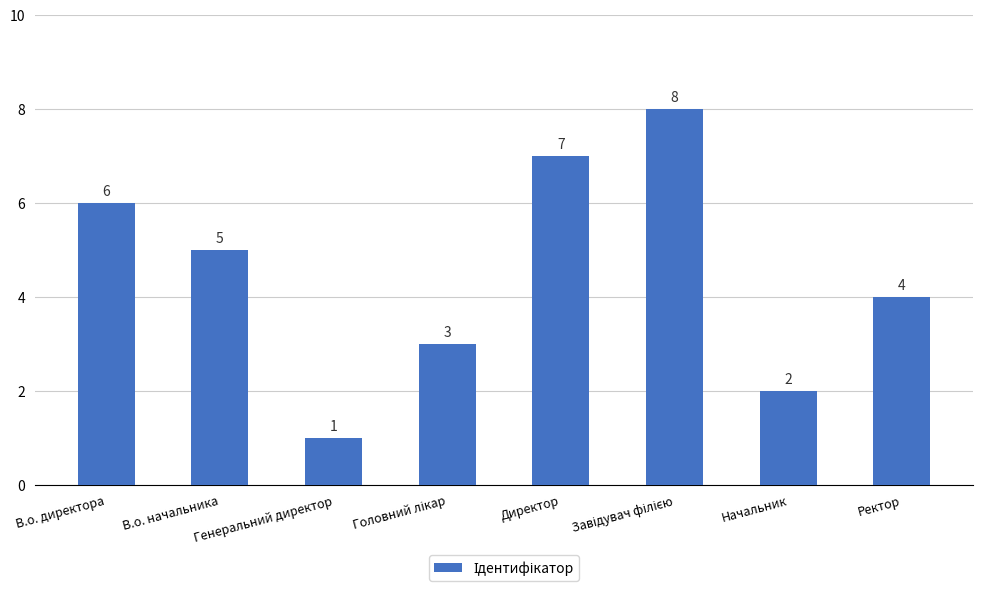

How many bars are there in total?

8